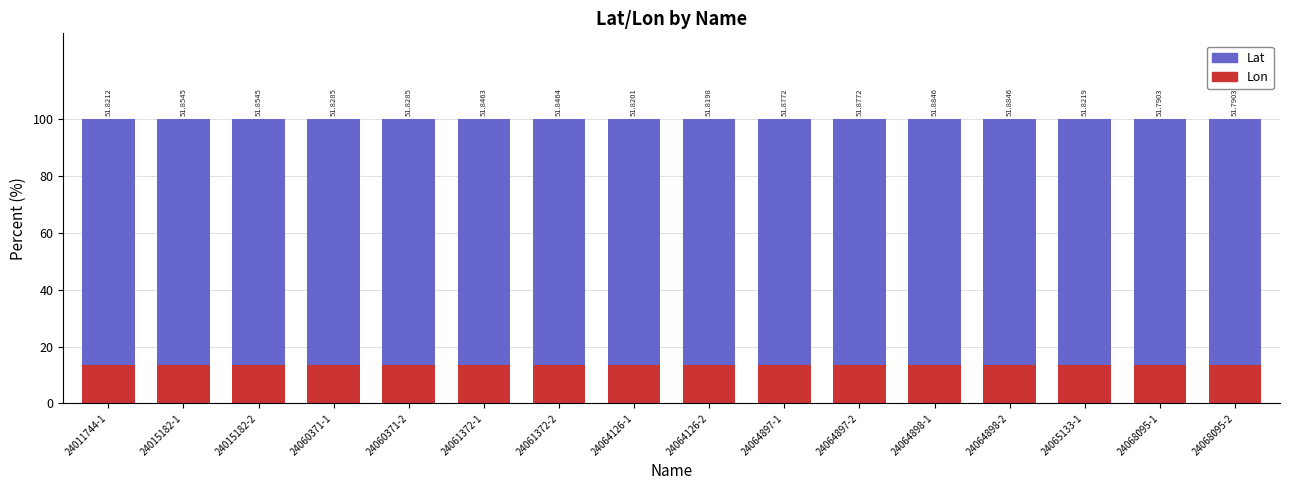

What is the value of the Lat bar at the 12th from the left?

86.4